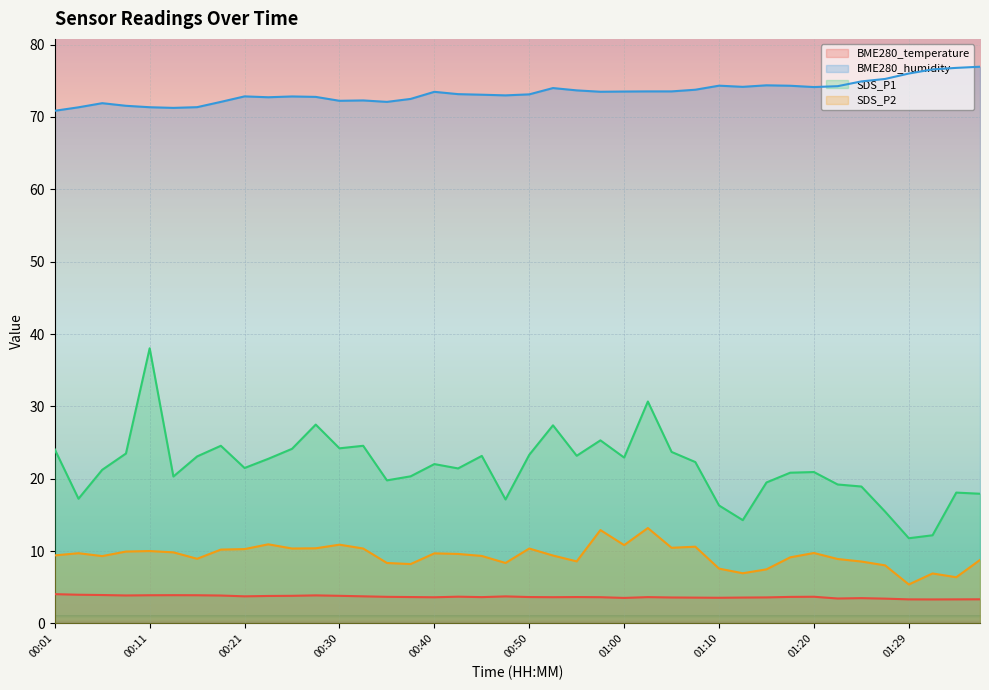

Where is the first local maximum for SDS_P1?

00:11